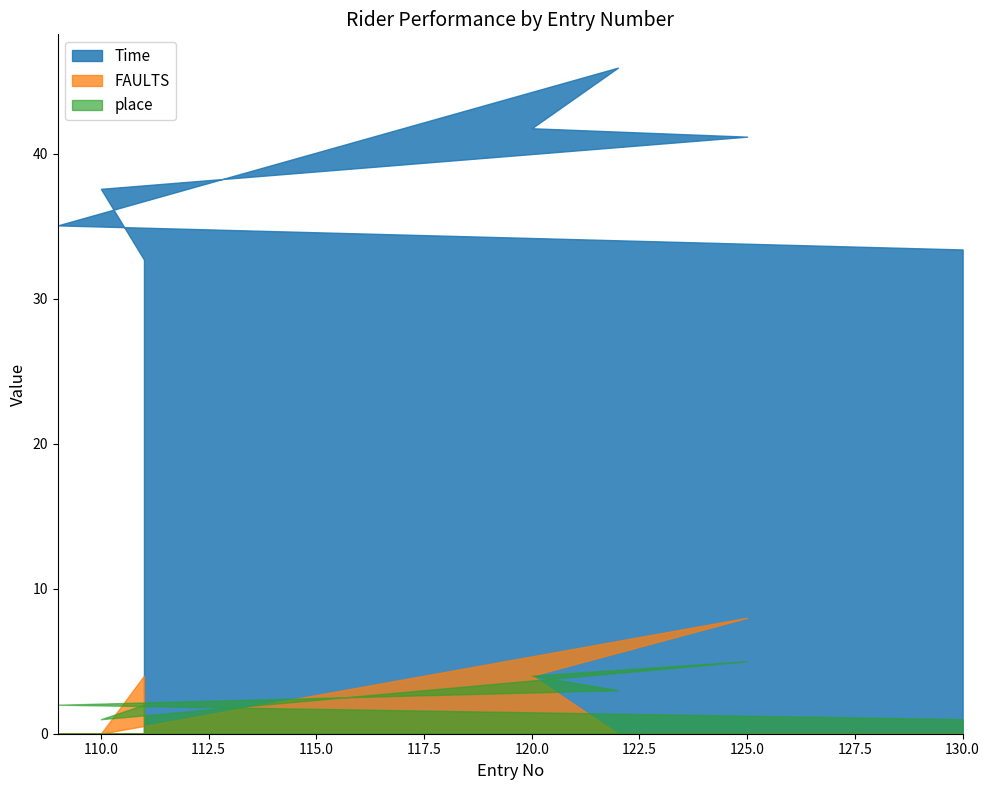

What is the sum of the Time values at 125 and 109?

76.2